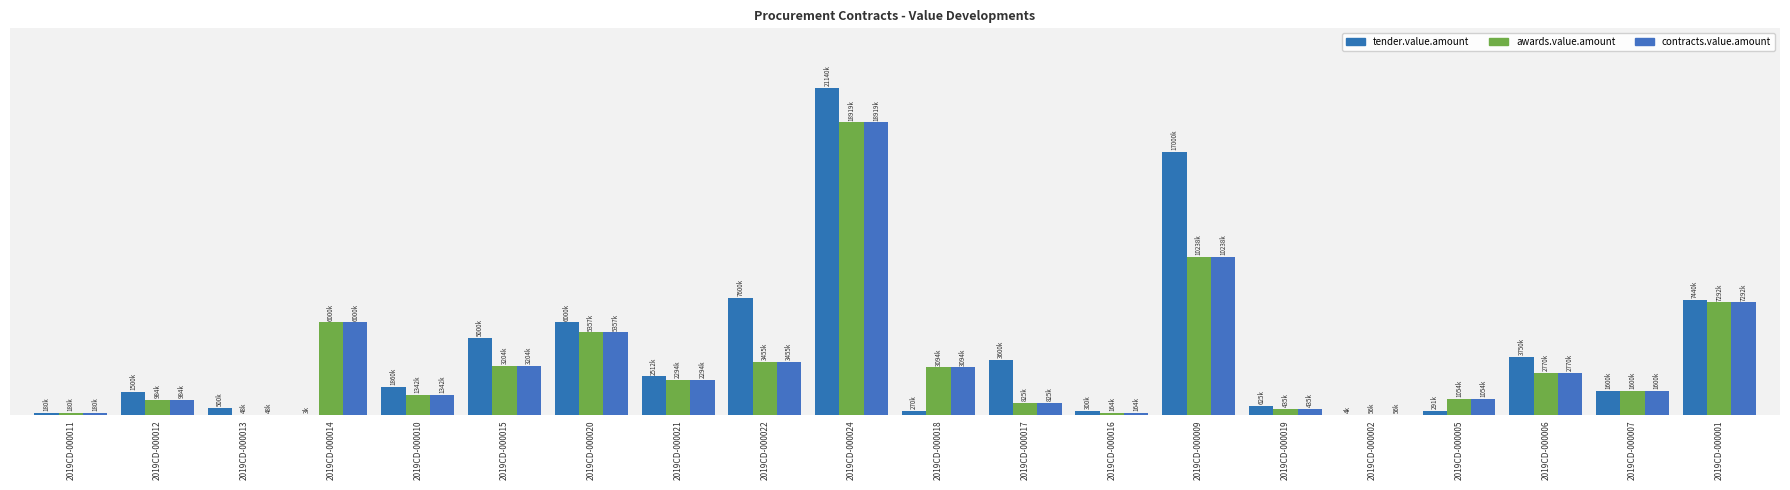

Where is tender.value.amount nearest to the value 10571707?

2019CD-000022